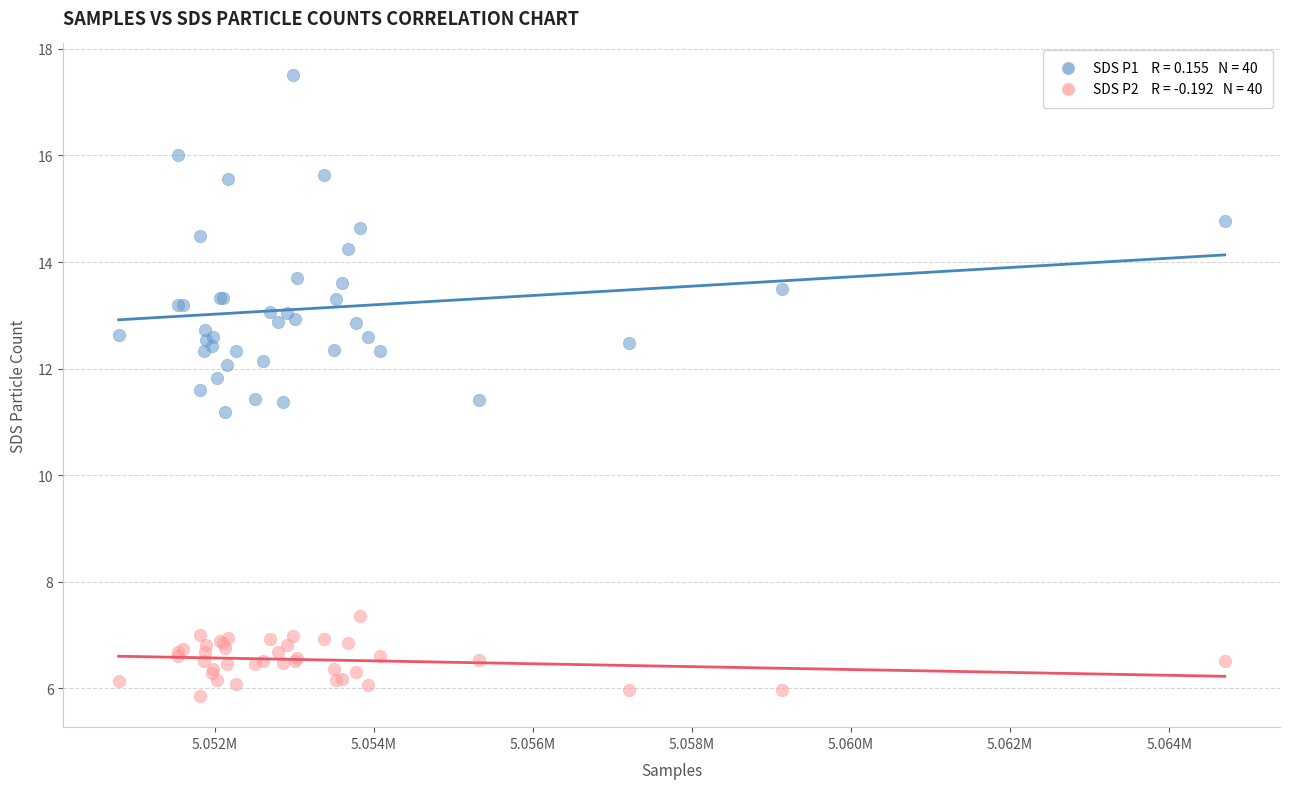

Across all series, what Y value is closest to 11?

11.2